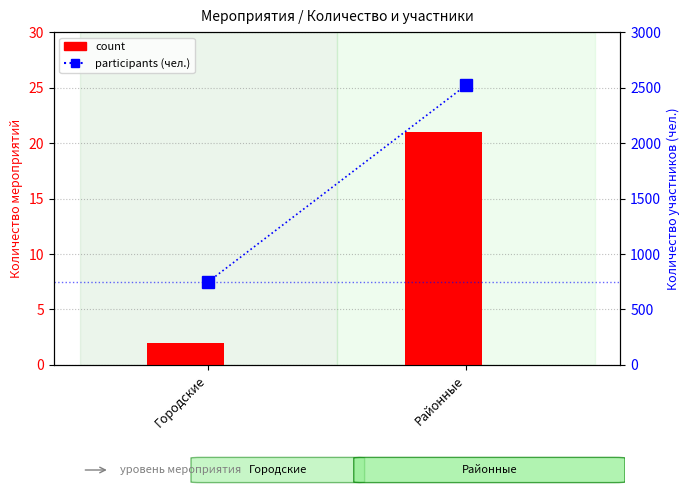

What is the sum of all count values?

23